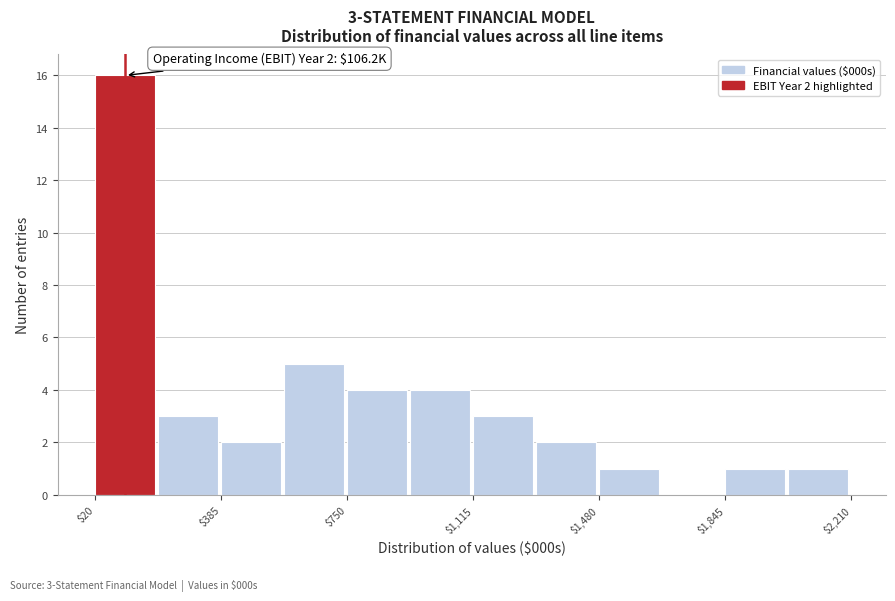

Around what value on the x-axis is the tallest bar? Give the approximate position of its centre, as read against the axis.

100